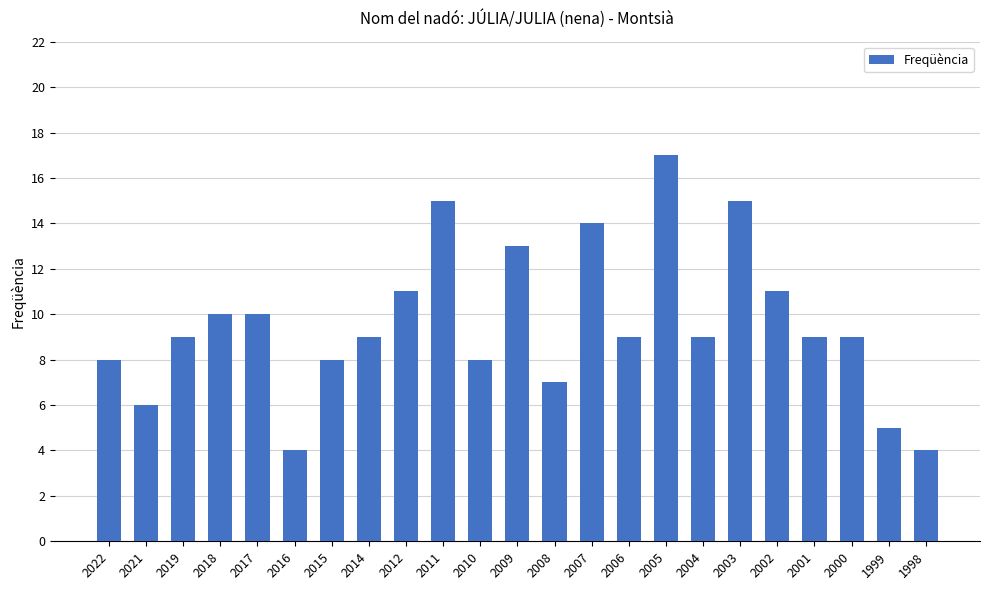

What is the change in value from 2021 to 2005?

+11